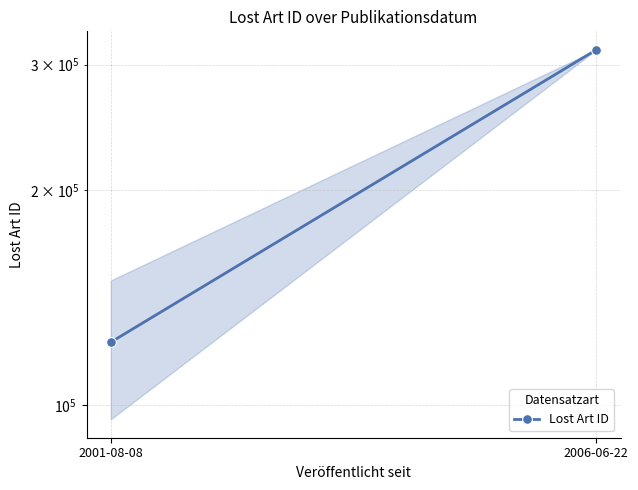

What is the label of the 1st point from the left?

2001-08-08